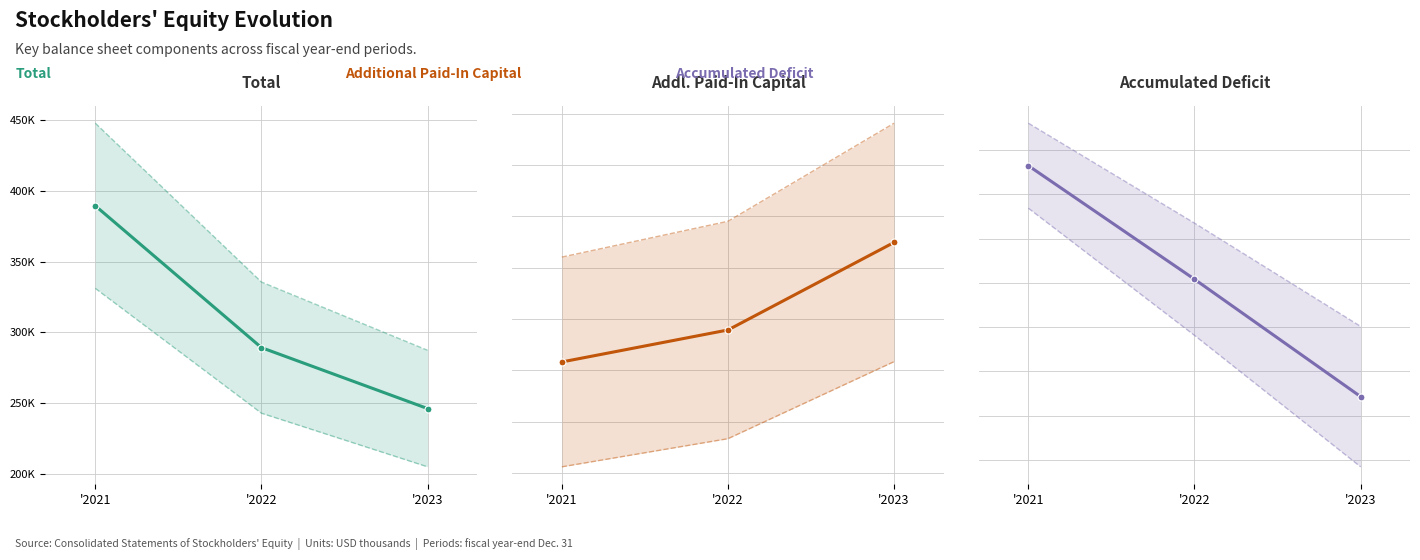

What is the value of the Accumulated Deficit point at the 2nd from the left?

-395890